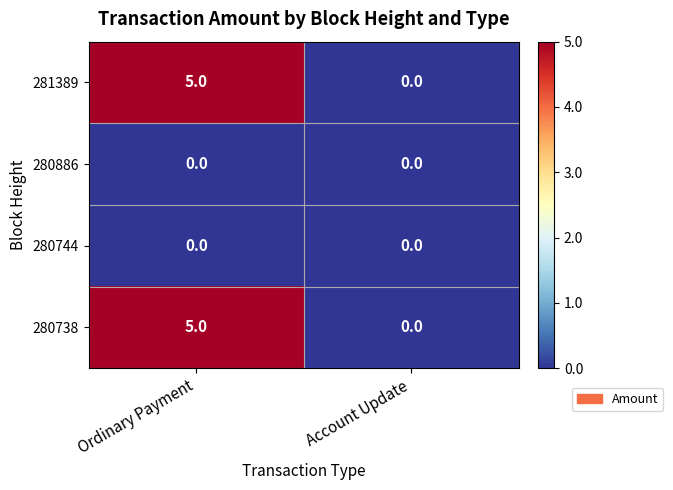

Reading left to right, list all the values displayed in this chart.

281389: 5	0
280886: 0	0
280744: 0	0
280738: 5	0